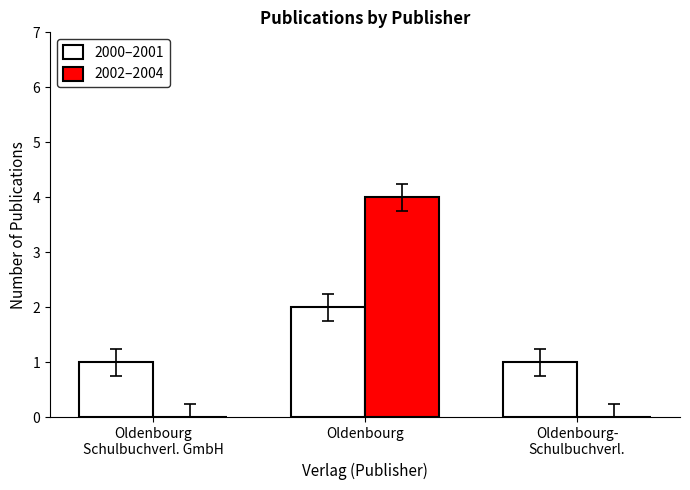

Reading left to right, list all the values displayed in this chart.

2000–2001: 1	2	1
2002–2004: 0	4	0